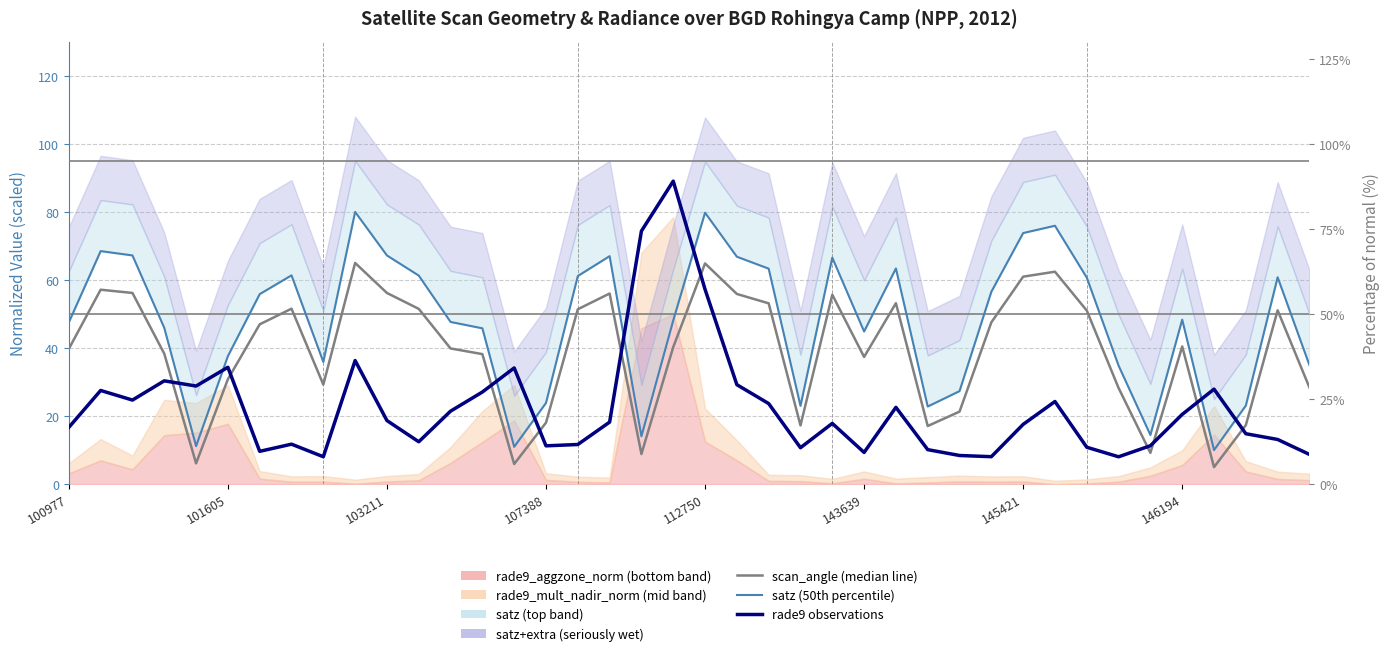

Between 20 and 101605, which is larger?

20